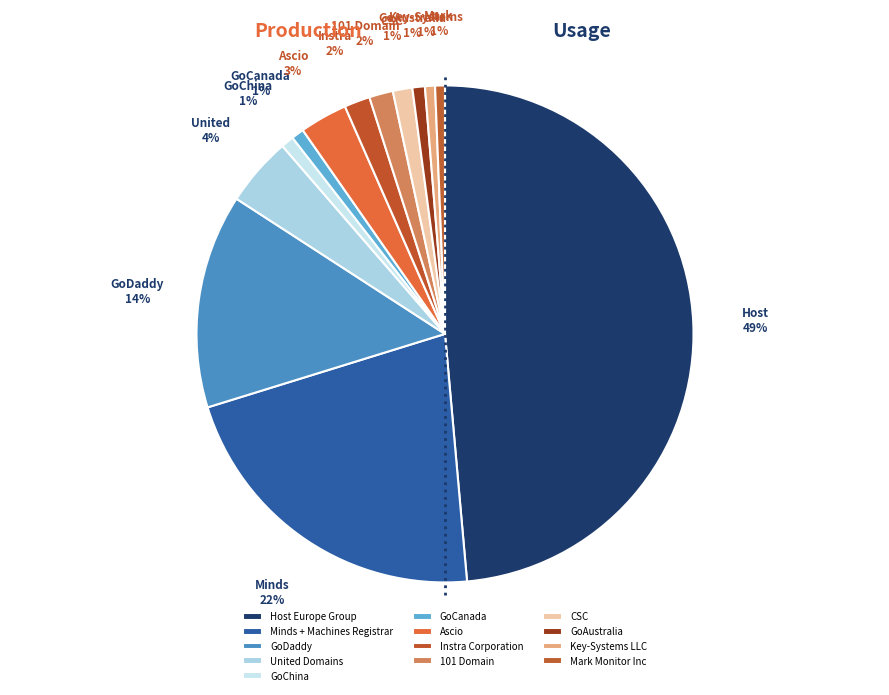

To the nearest percent, what portion does GoAustralia represent?

1%